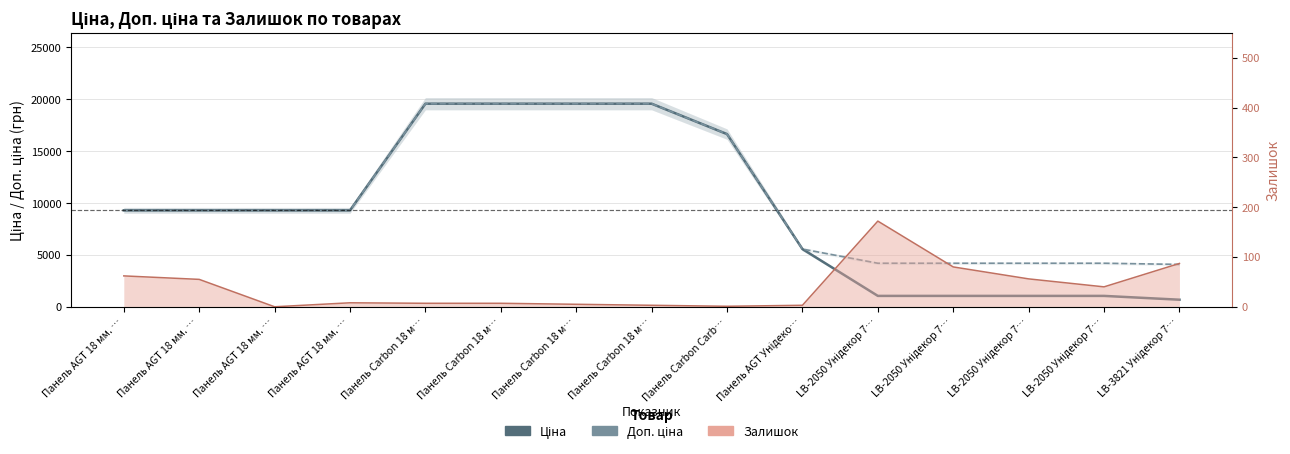

How many data points in Доп. ціна are less than 9290?

6